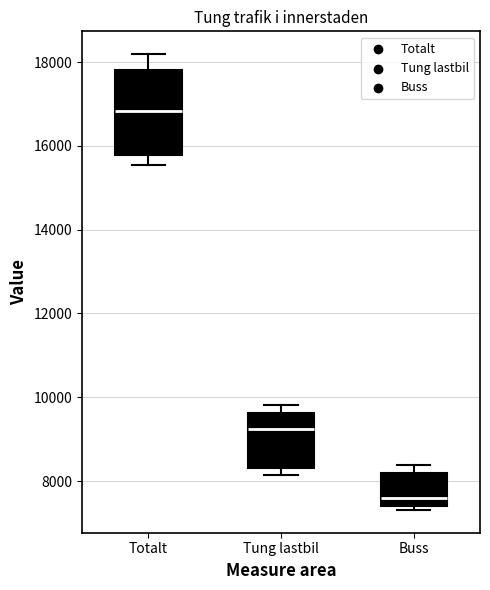

Where is the upper edge of the box for Tung lastbil on the y-axis? The values are not printed on the chart, so give them approximately, as read against the axis.

9600